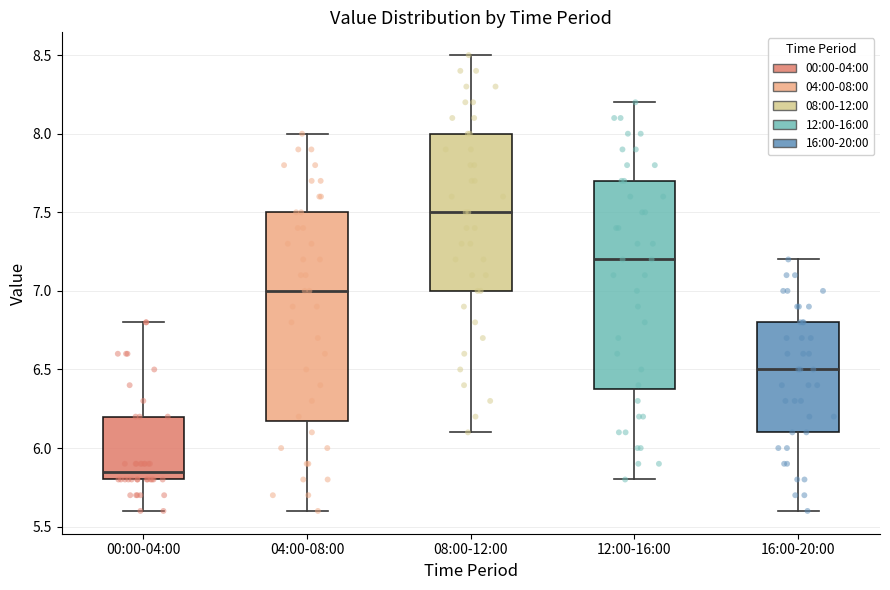

Which box's median line is the lowest?

00:00-04:00